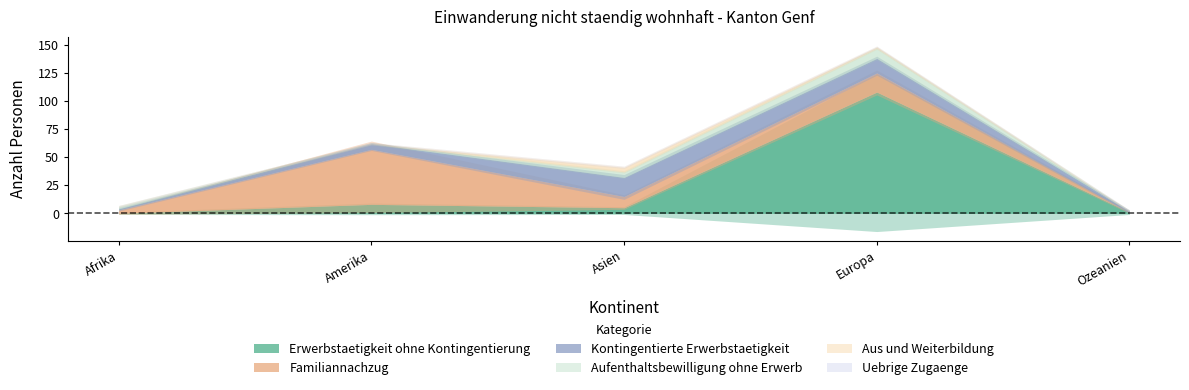

True or false: Aus und Weiterbildung and Erwerbstaetigkeit ohne Kontingentierung intersect in this chart.

False